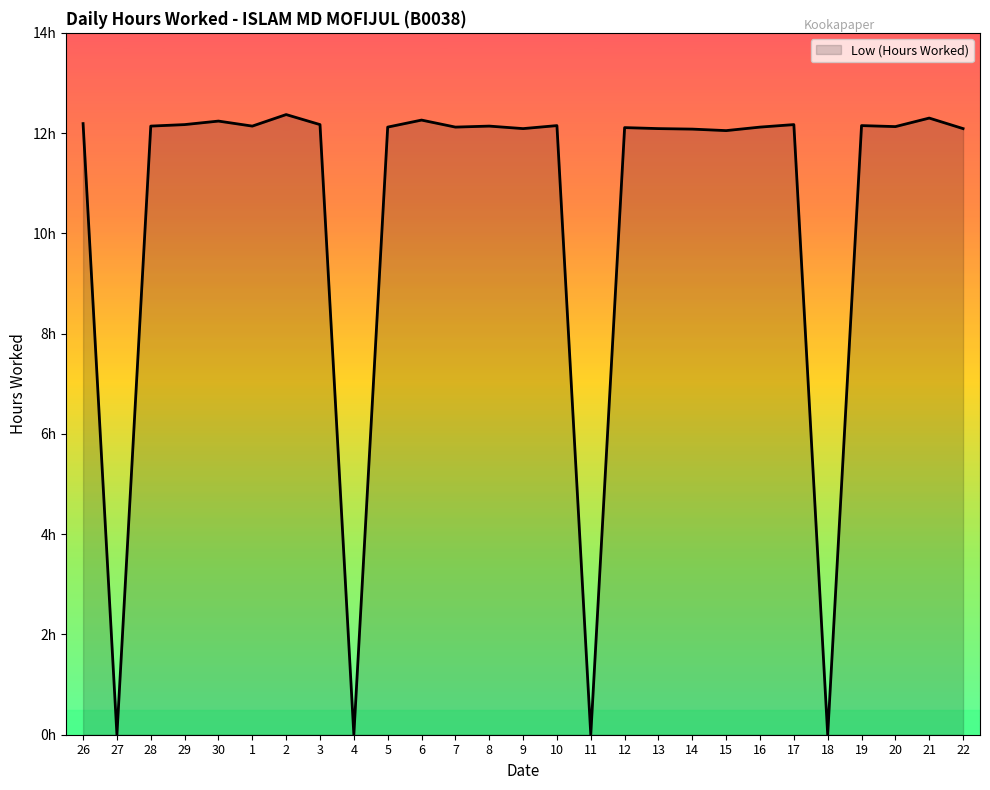

At which category does the data reach its first local valley?

27